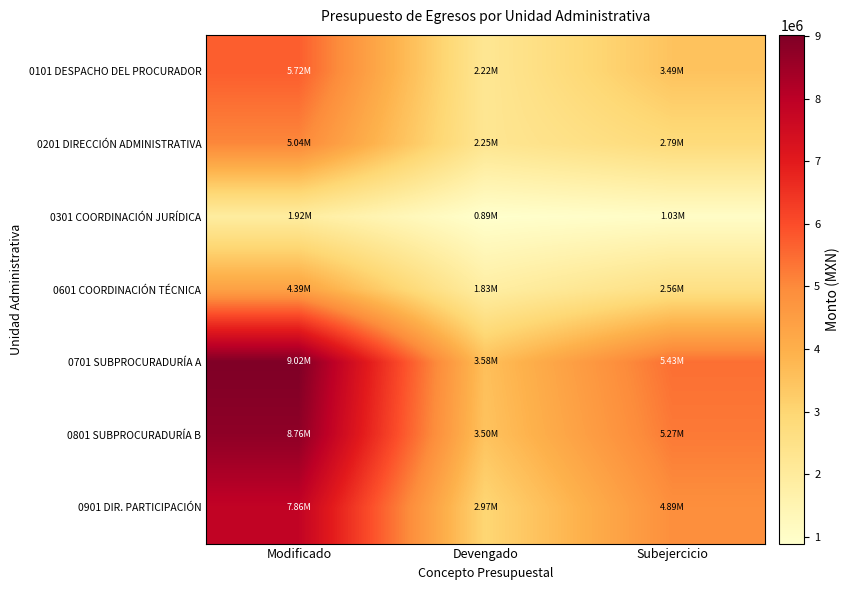

What is the maximum value shown in the chart?

9017108.9